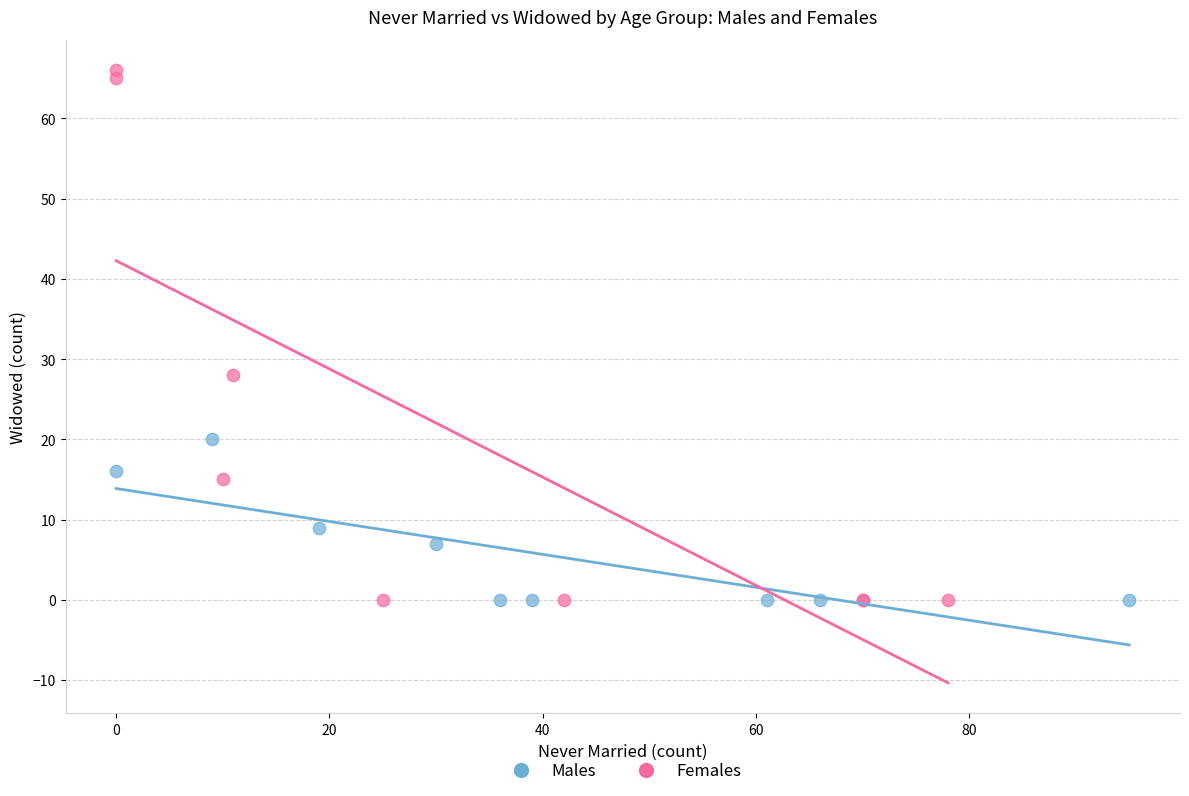

Which series contains the highest Y value?

Females